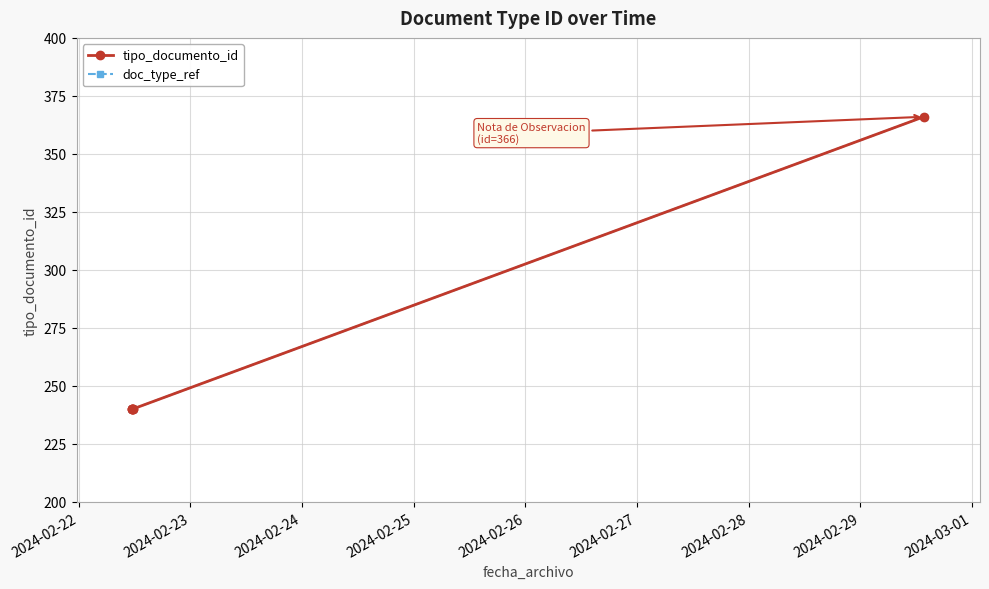

Does the chart have visible grid lines?

Yes